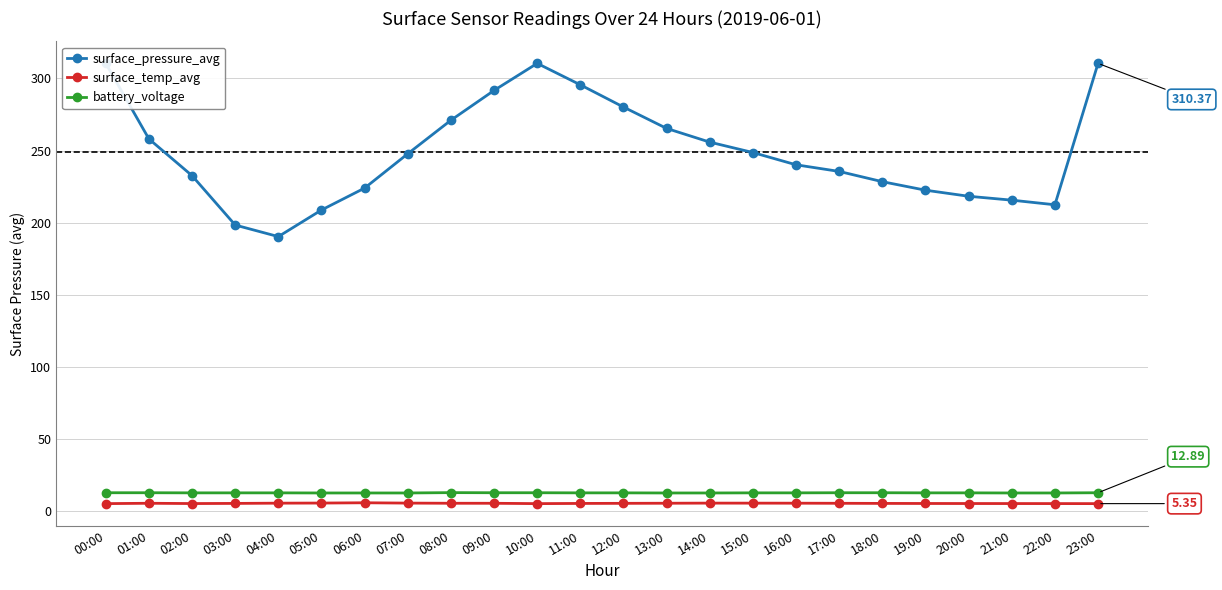

True or false: surface_pressure_avg has more than 2 points higher than both neighbors.

False